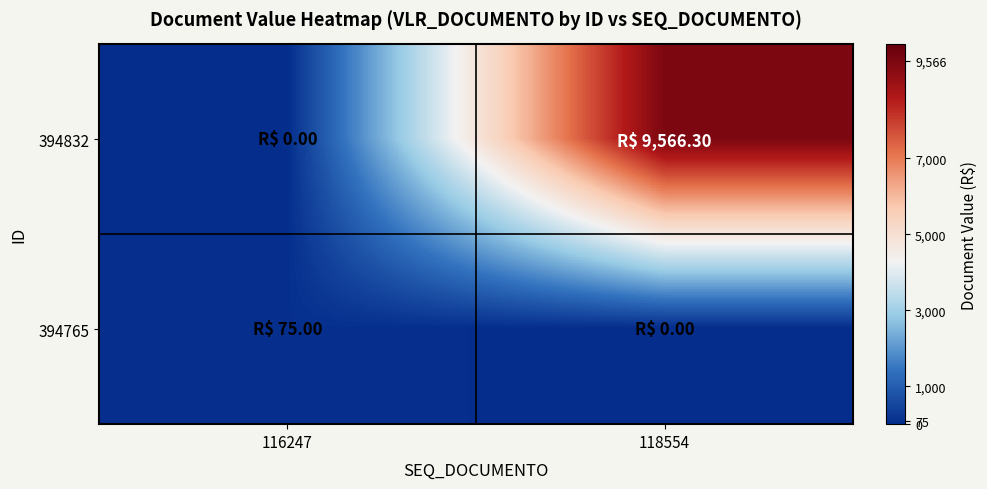

At which category is the sum across all series the highest?

118554